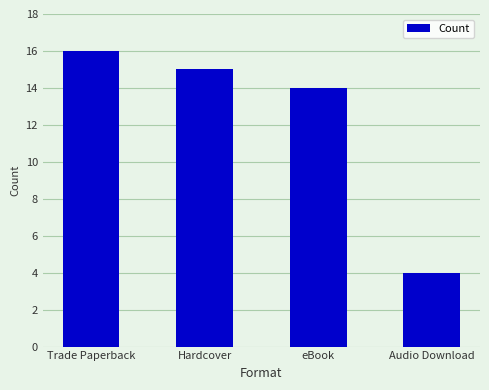

What is the label of the 3rd bar from the right?

Hardcover